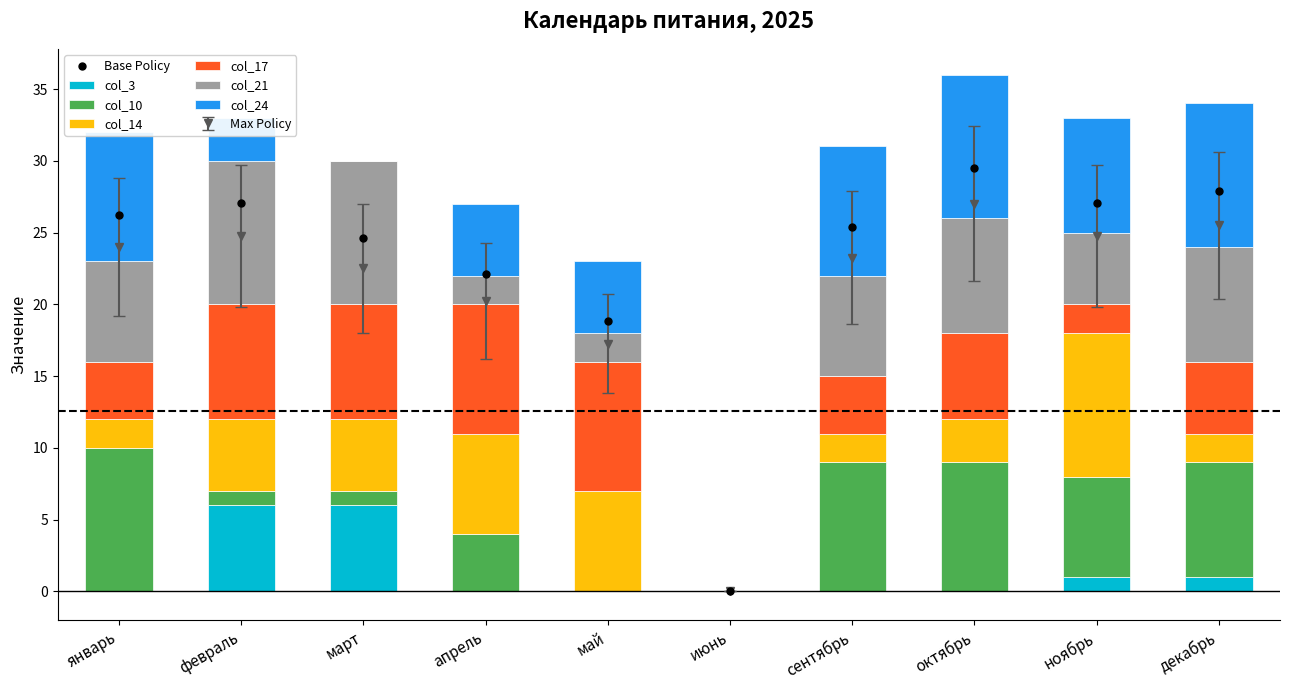

At which category is the sum across all series the highest?

октябрь